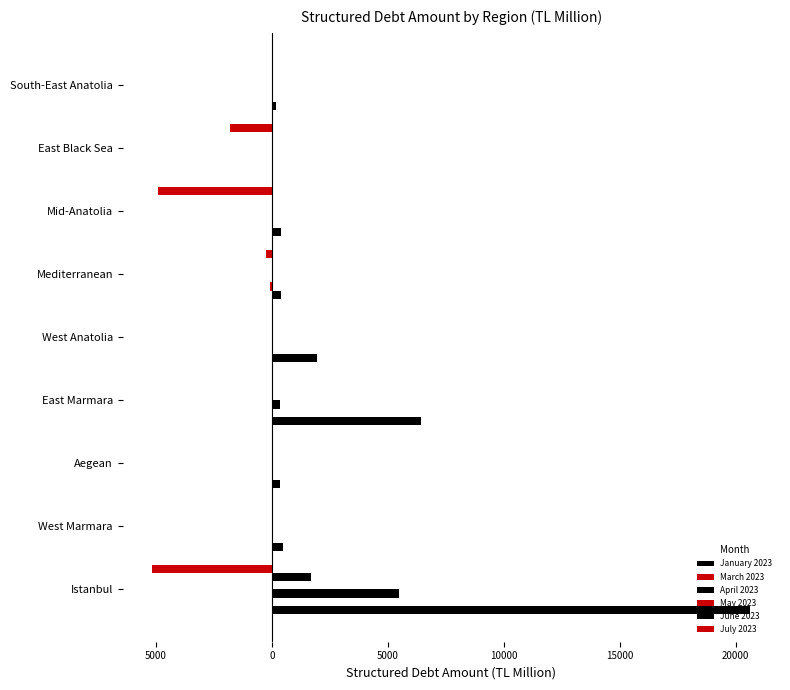

What is the difference between the maximum and second lowest values in the April 2023 series?

5477.3